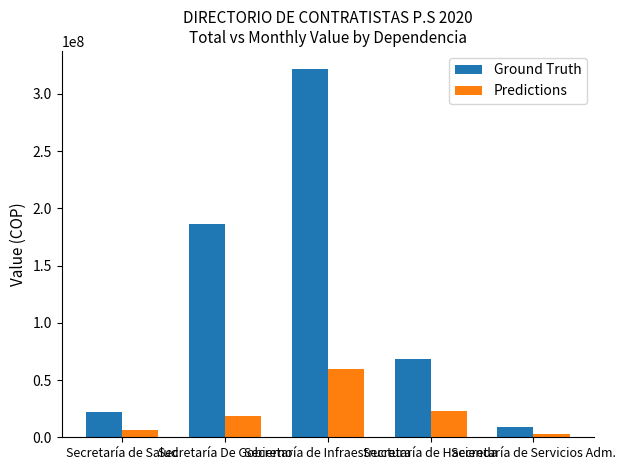

At which category does the chart reach its peak across all series?

Secretaría de Infraestructura